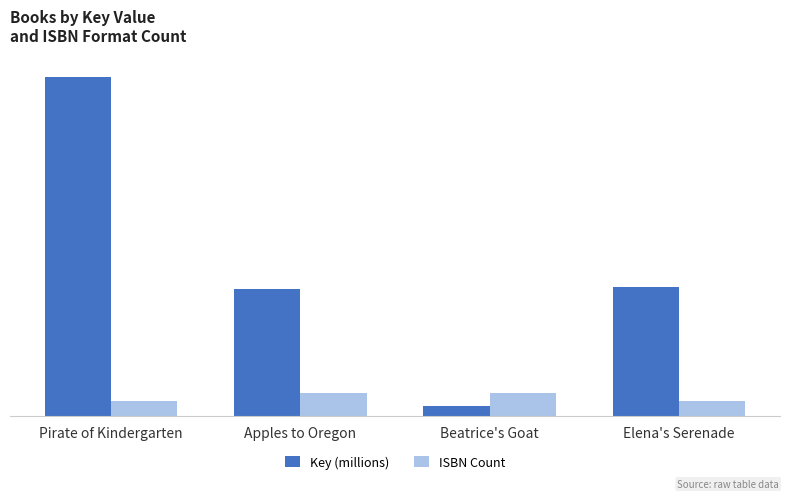

What is the sum of the Key (millions) values at Elena's Serenade and Apples to Oregon?

33.7